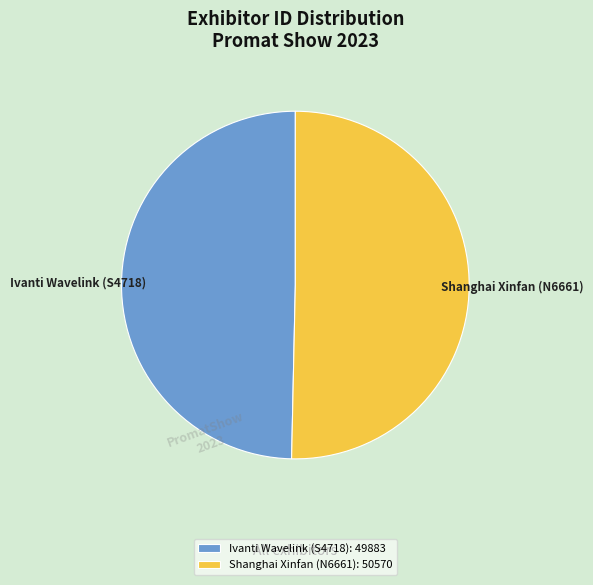

Do Shanghai Xinfan (N6661) and Ivanti Wavelink (S4718) together represent more than half of the pie?

Yes